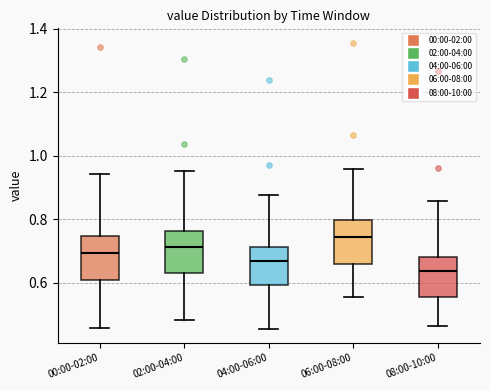

Where does the median line of the box for 04:00-06:00 sit on the y-axis? The values are not printed on the chart, so give them approximately, as read against the axis.

0.66